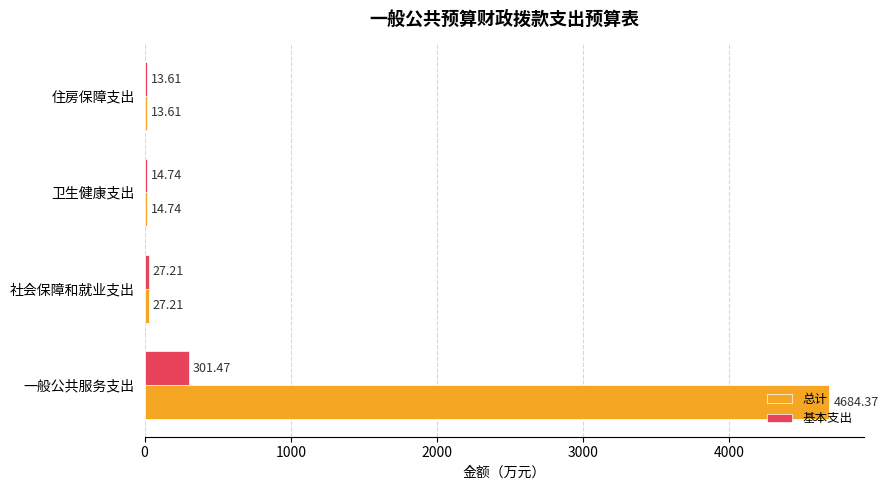

Which series changed the most between 一般公共服务支出 and 住房保障支出?

总计